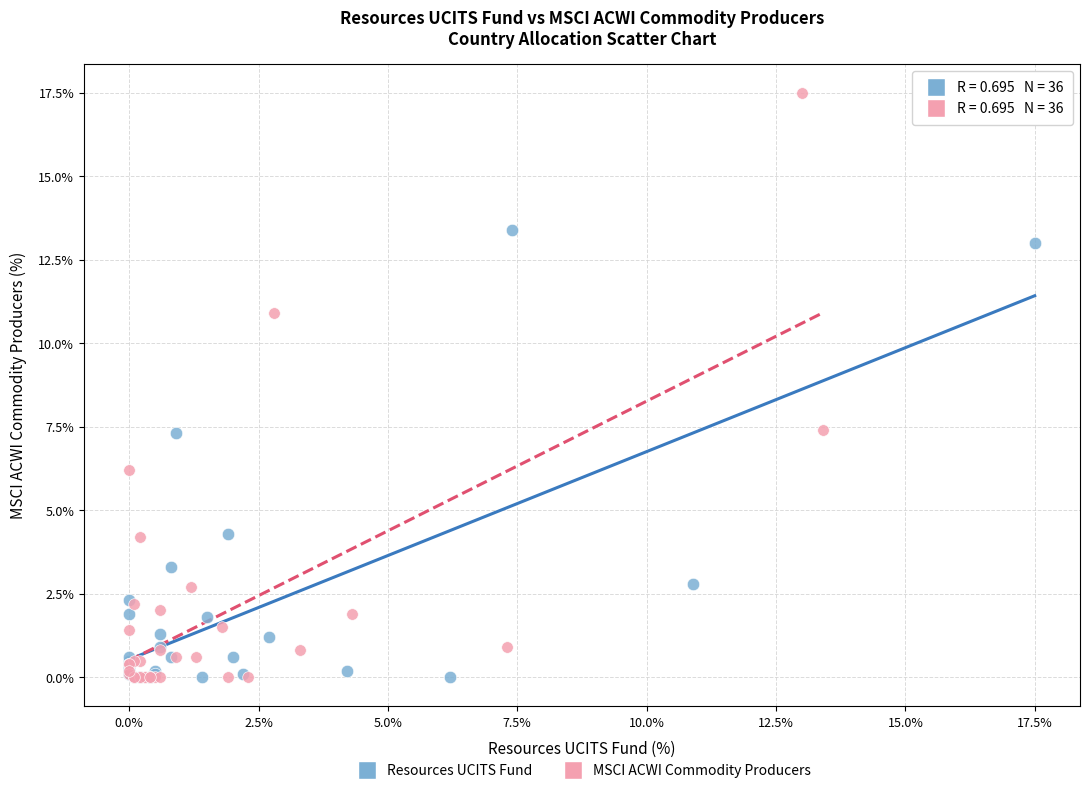

Which series reaches the maximum Y coordinate?

MSCI ACWI Commodity Producers